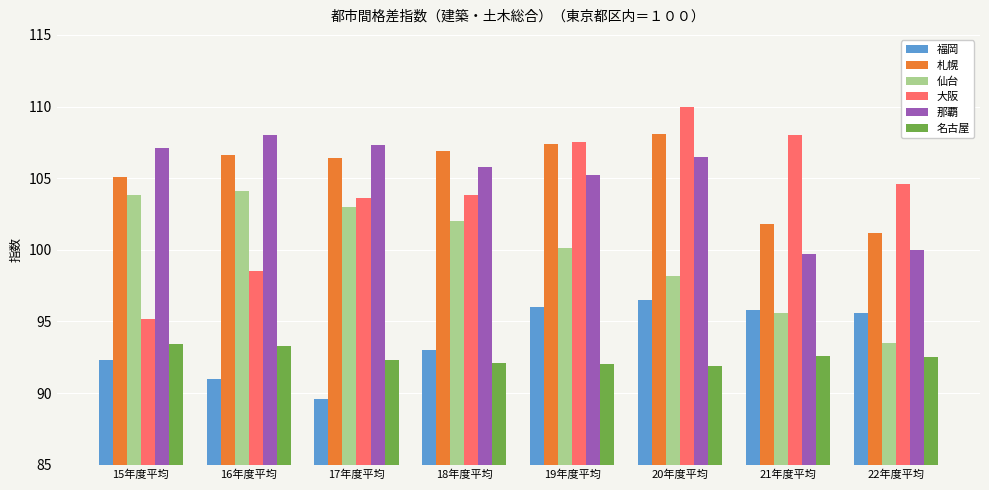

At which category does the chart reach its minimum across all series?

17年度平均